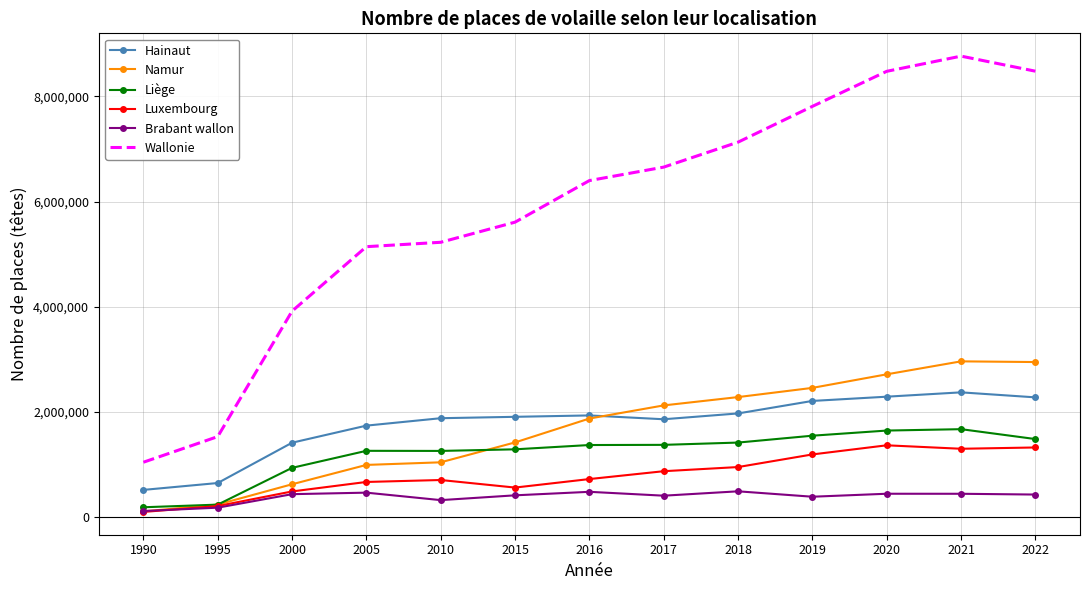

True or false: Hainaut and Luxembourg intersect in this chart.

False